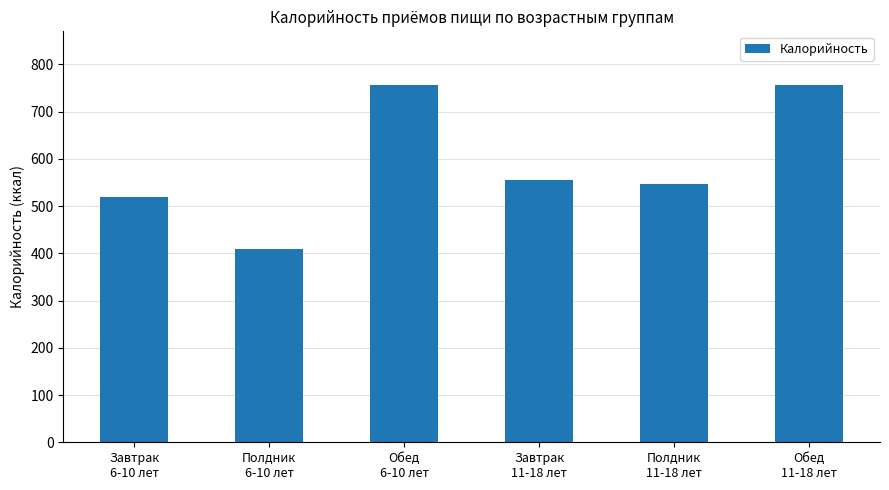

Reading right to left, transcribe all the data shown in this chart.

756.4	545.8	554.1	756.4	409.8	519.0